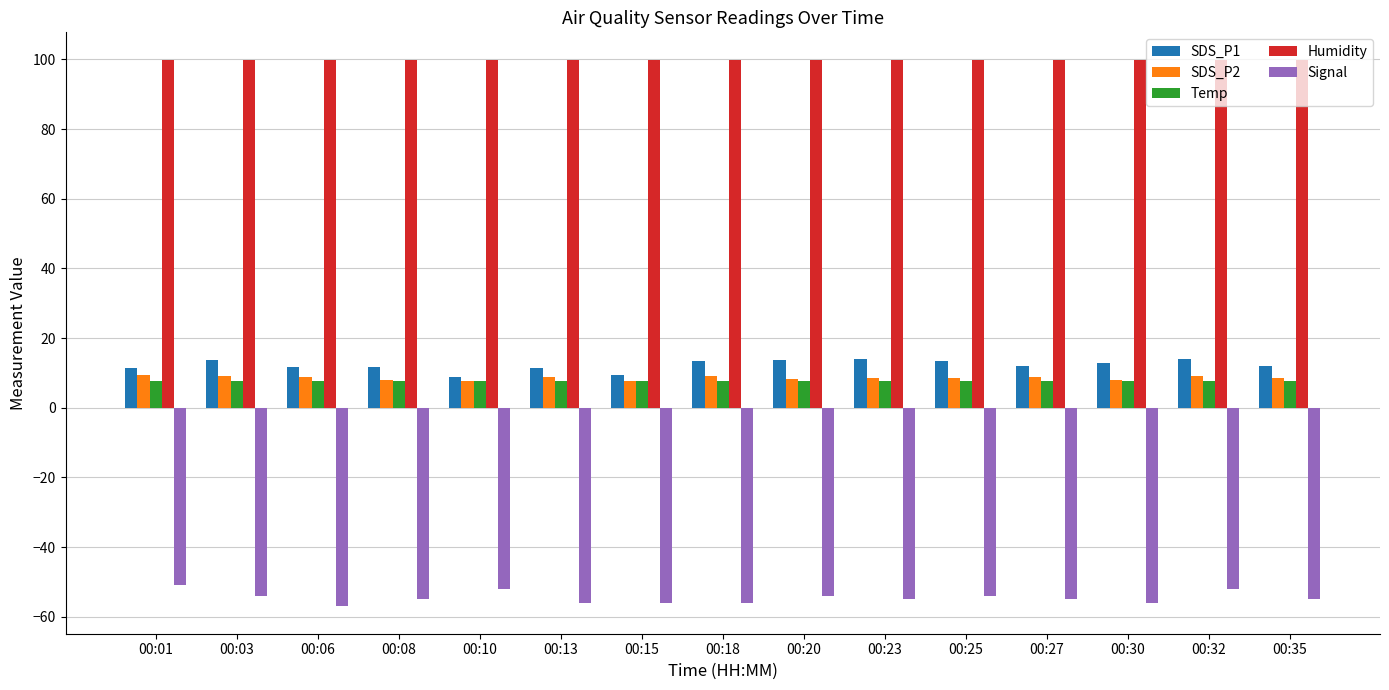

The value of SDS_P1 at 00:08 is 4.7. True or false?

False